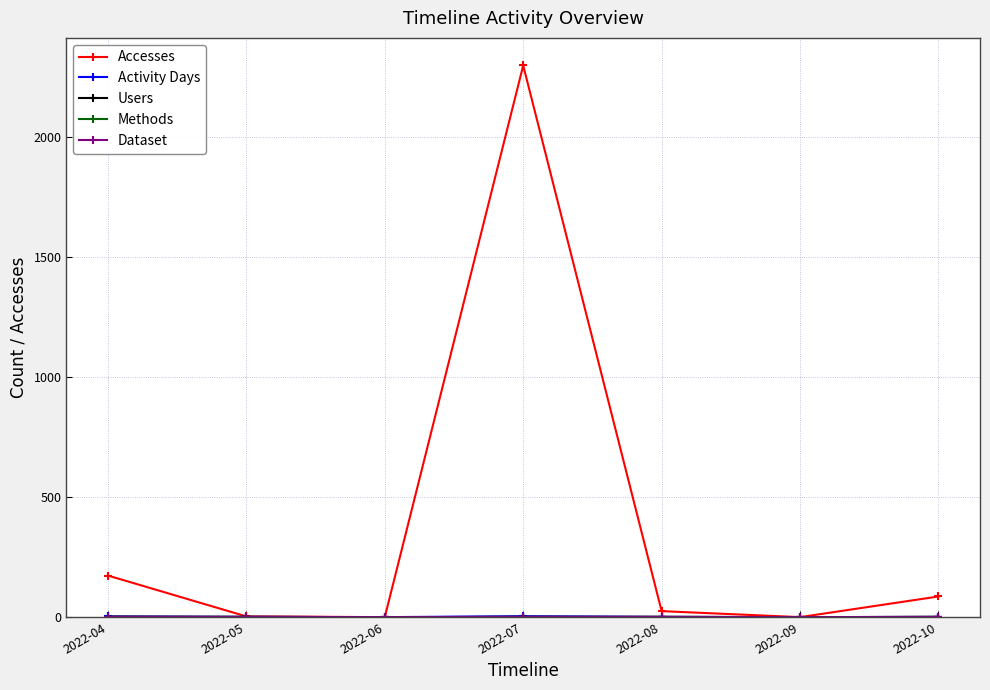

Is this an area chart (filled region under the line)?

No